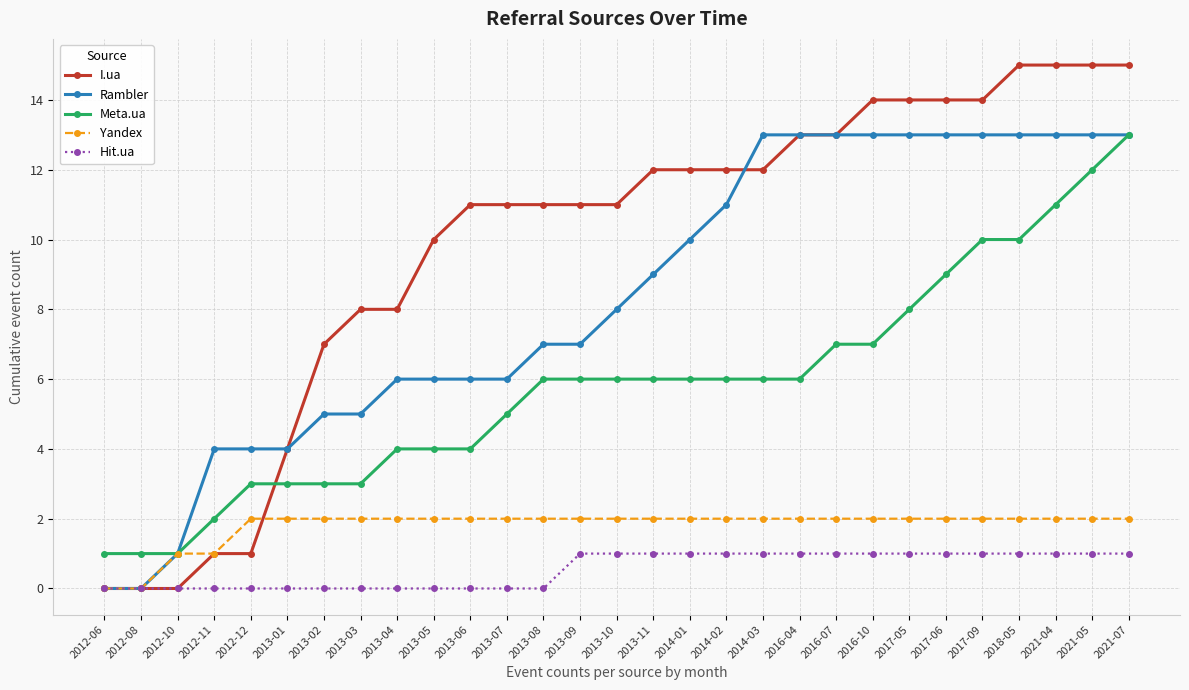

The Meta.ua series shows 18 at 2021-04. True or false?

False